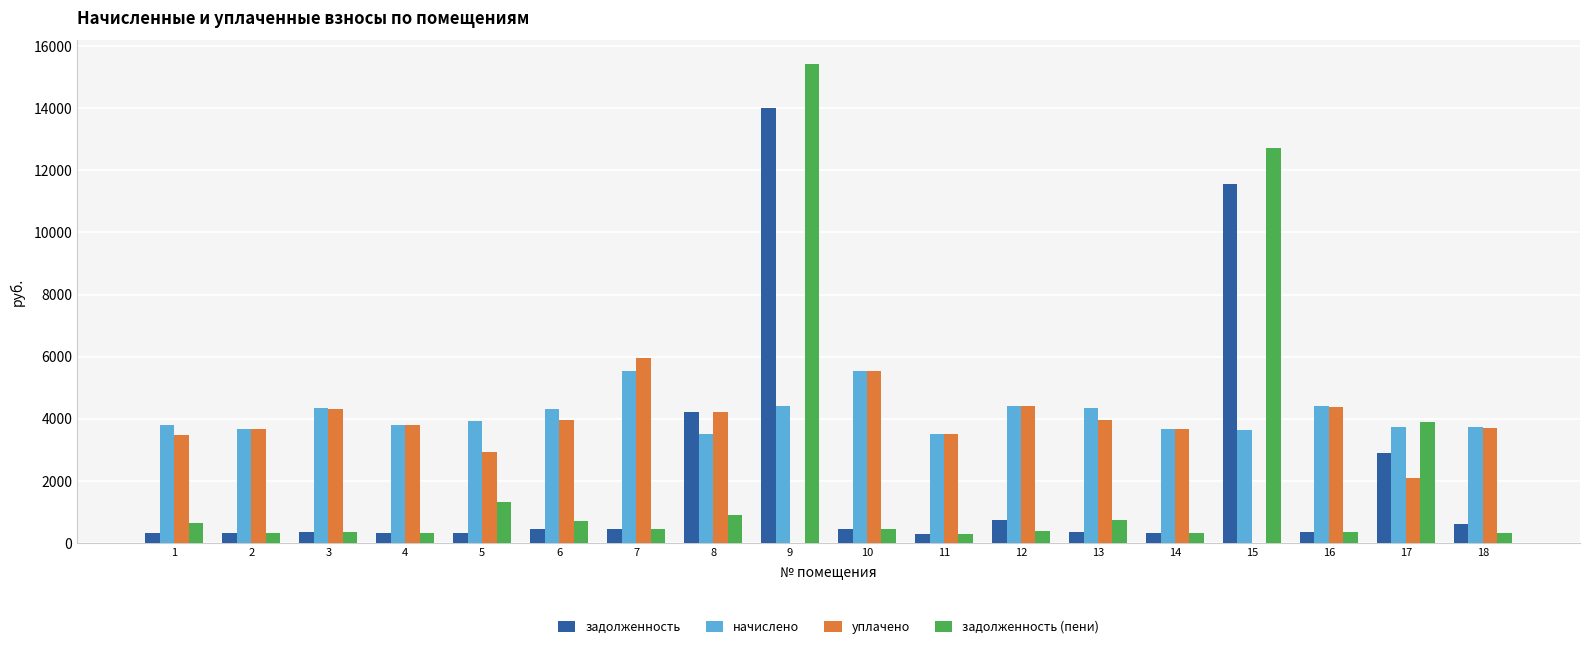

Does the chart contain stacked bars?

No